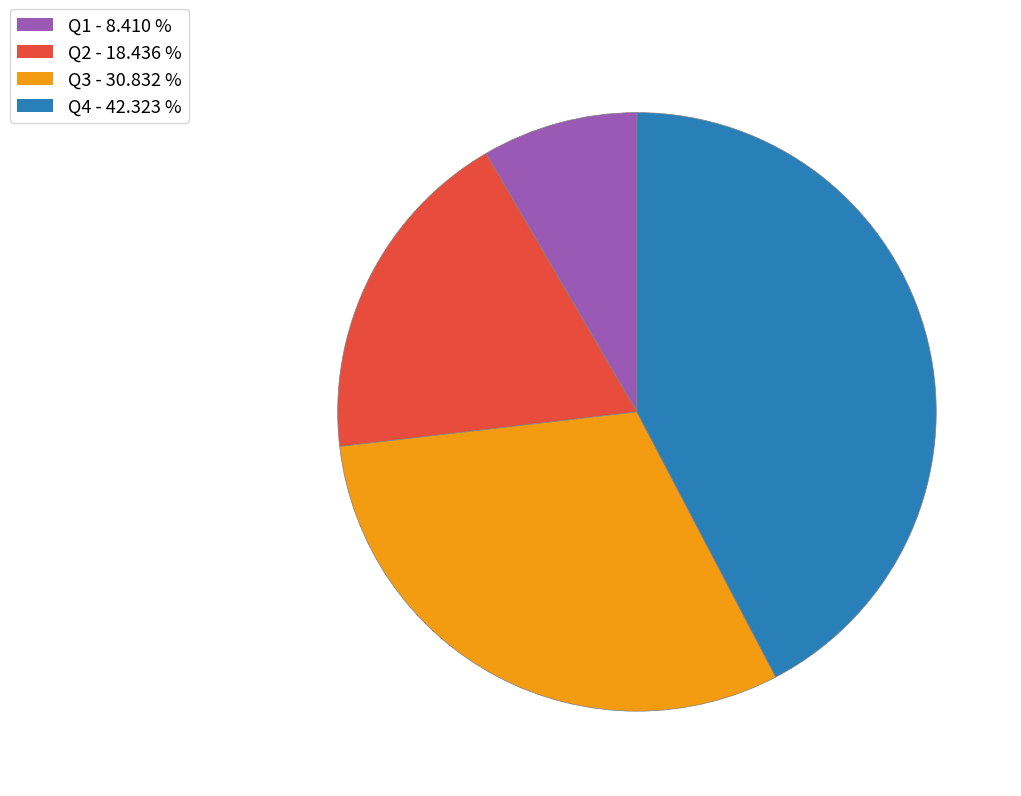

The Q2 slice represents 18% of the pie. True or false?

True